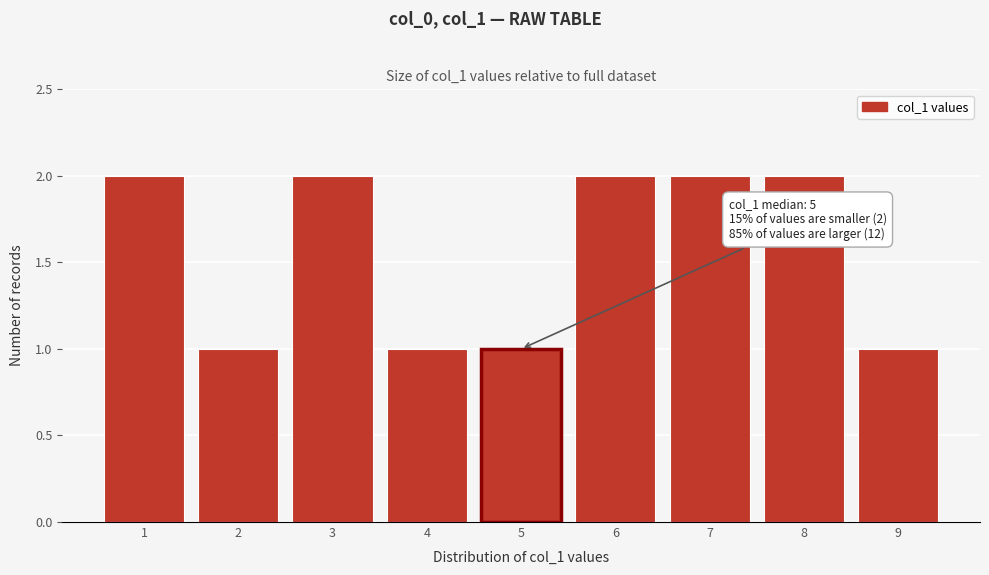

Reading left to right, extract all data points from this chart.

2	1	2	1	1	2	2	2	1